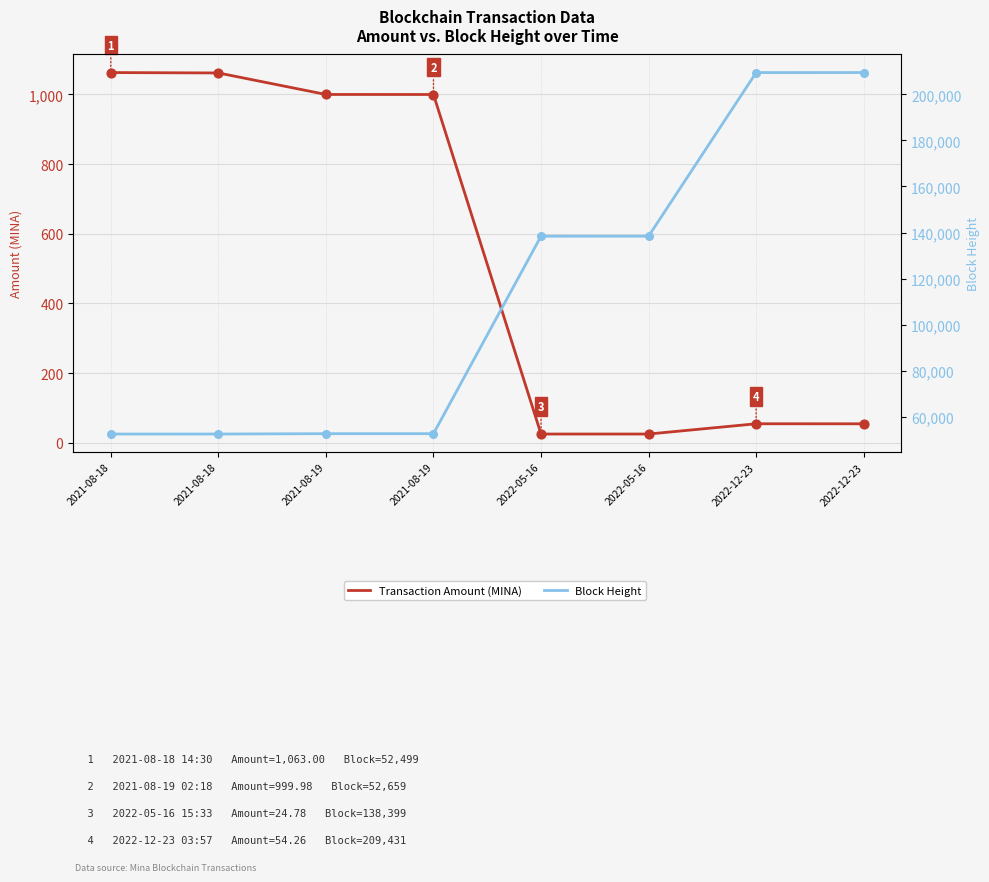

What are all the series names shown in the legend?

Transaction Amount (MINA), Block Height